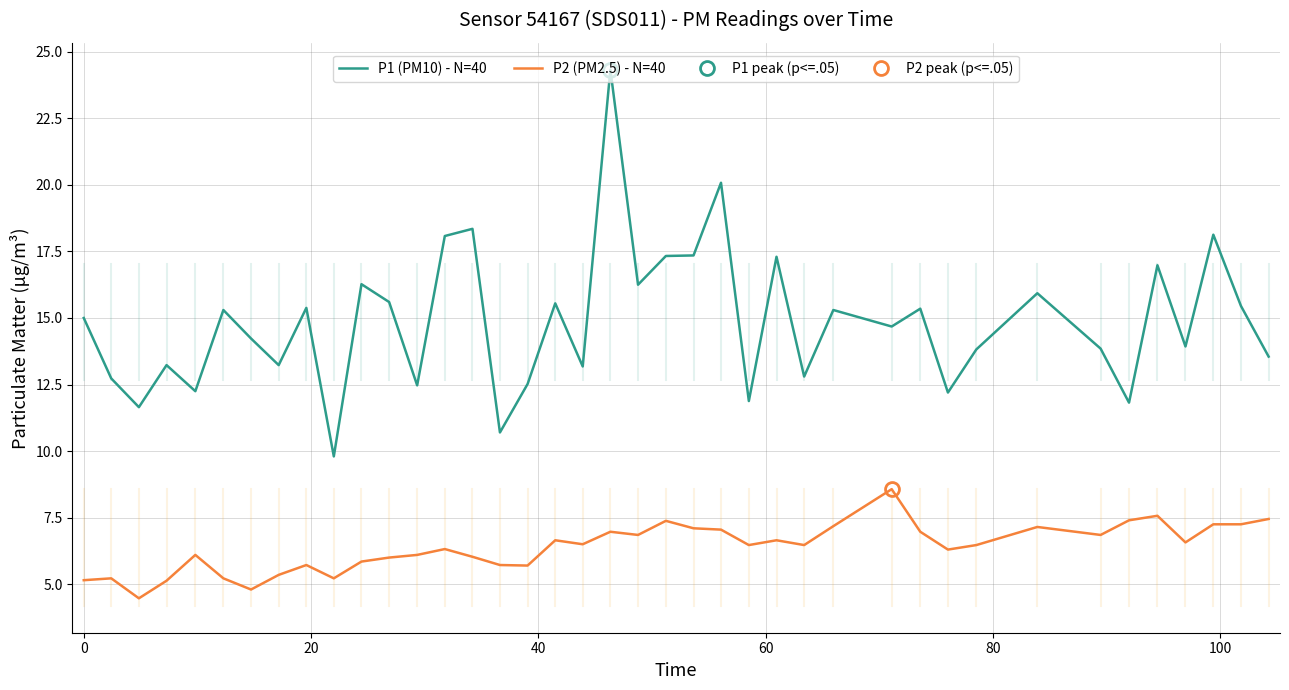

What is the minimum value for P2 (PM2.5) - N=40?

4.5